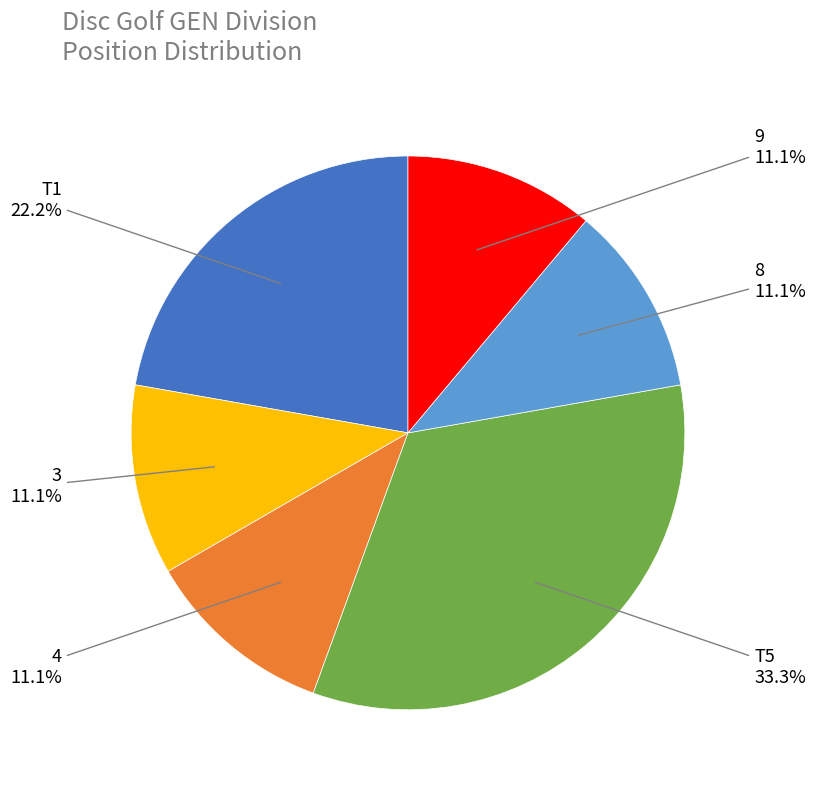

How many slices are in this pie chart?

6